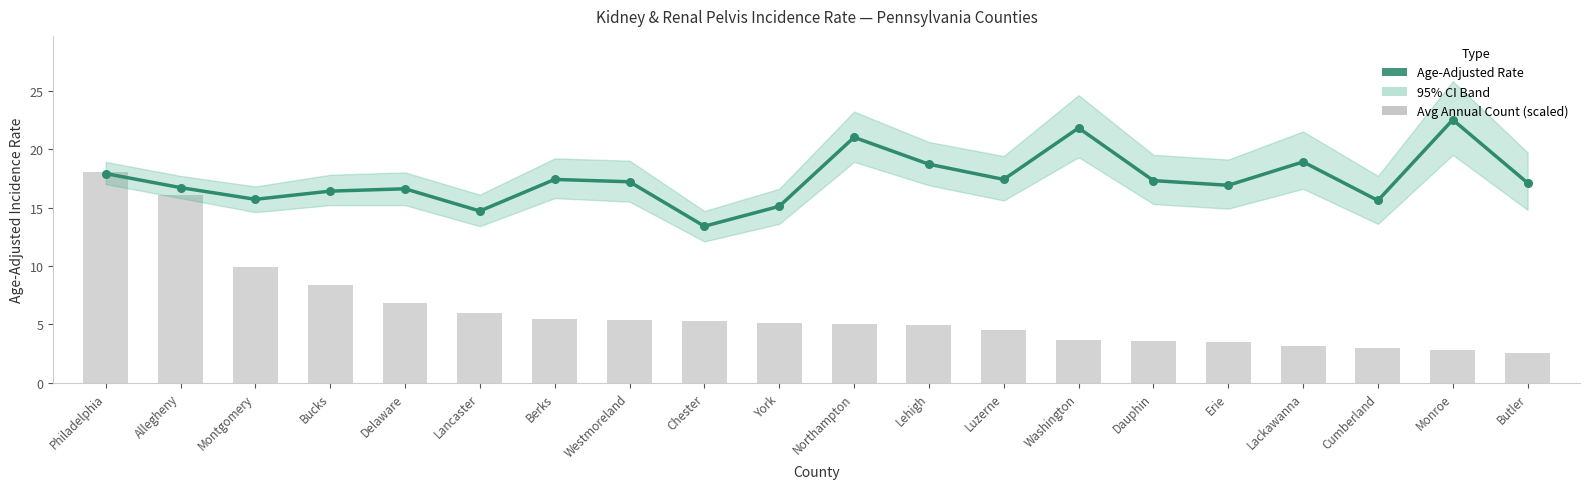

Which series contains the highest Y value?

Age-Adjusted Rate